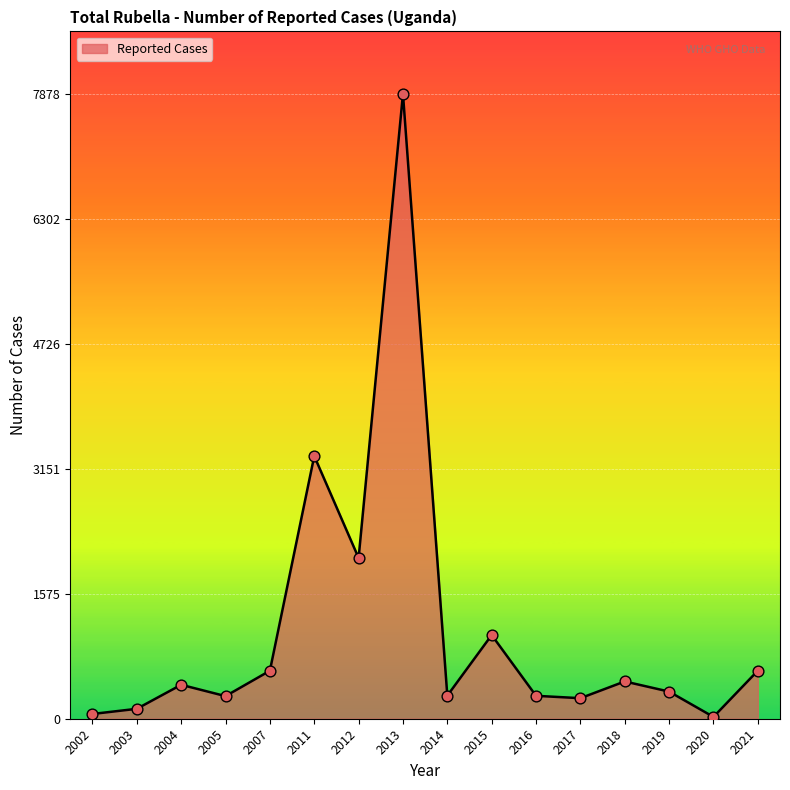

Which has a higher value, 2020 or 2019?

2019